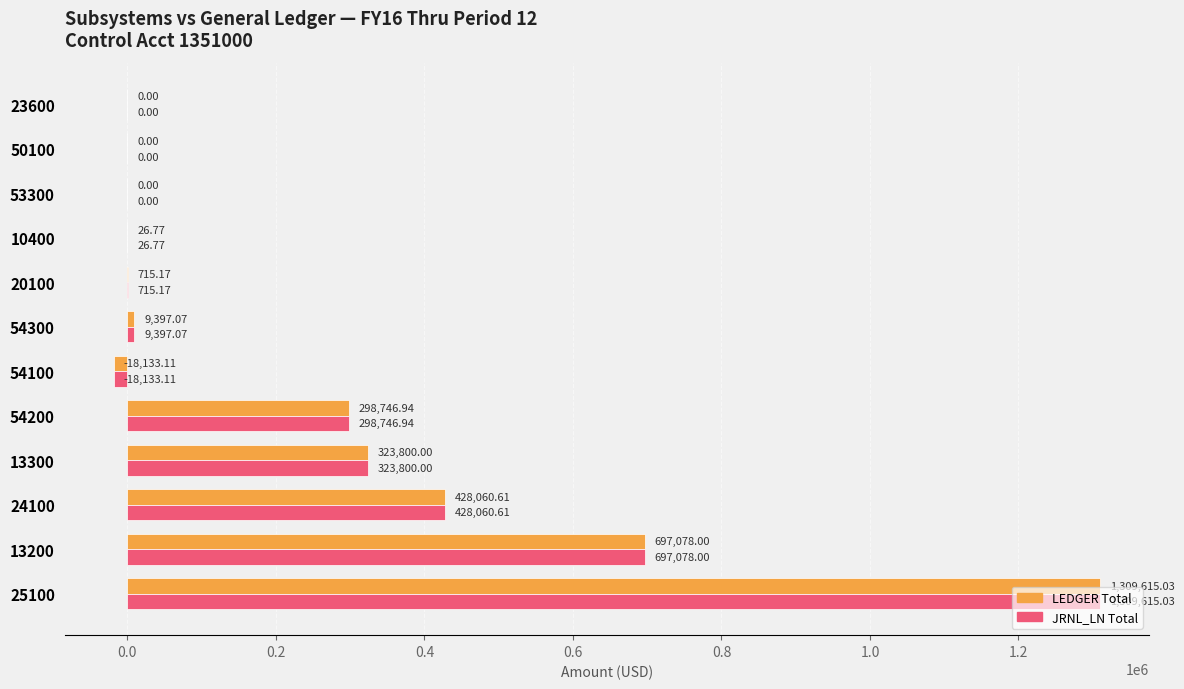

What is the sum of all LEDGER Total values?

3049306.5